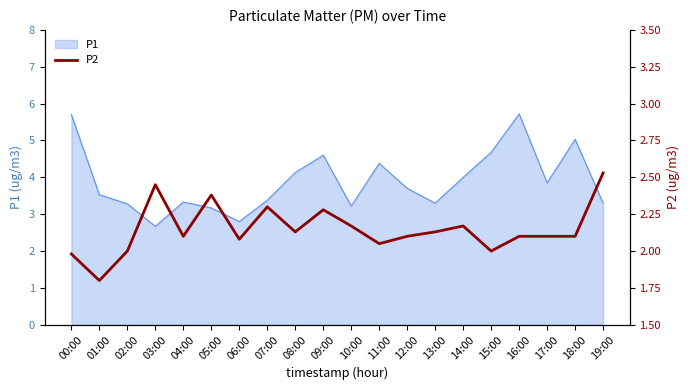

Which category has the highest value across all series?

19:00